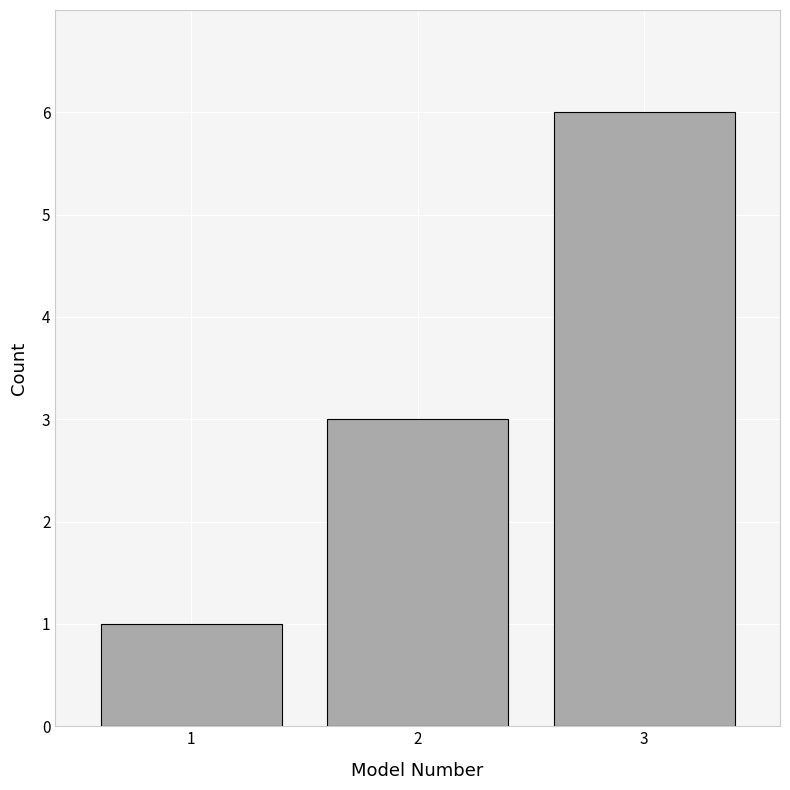

Reading right to left, transcribe all the data shown in this chart.

3=6	2=3	1=1